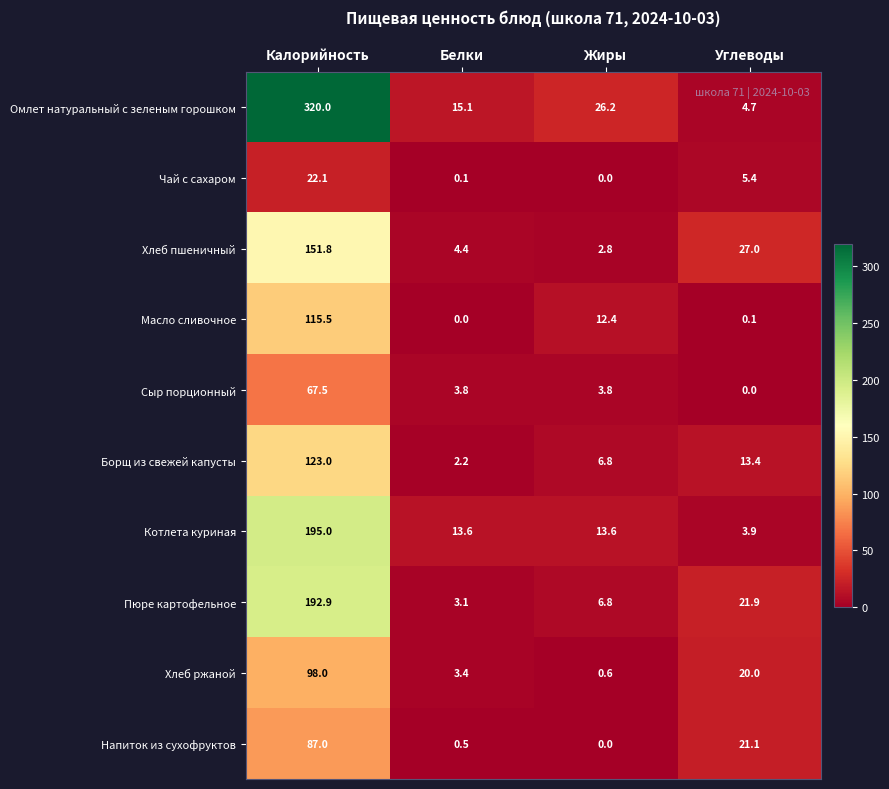

How many series are shown in this chart?

10